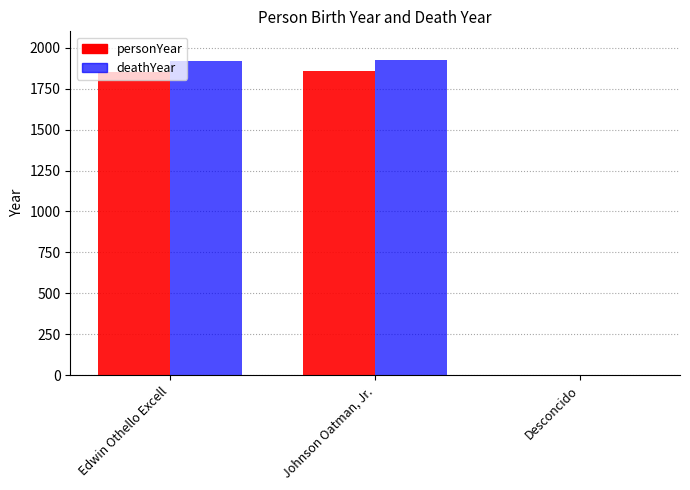

Where is personYear nearest to the value 928?

Edwin Othello Excell